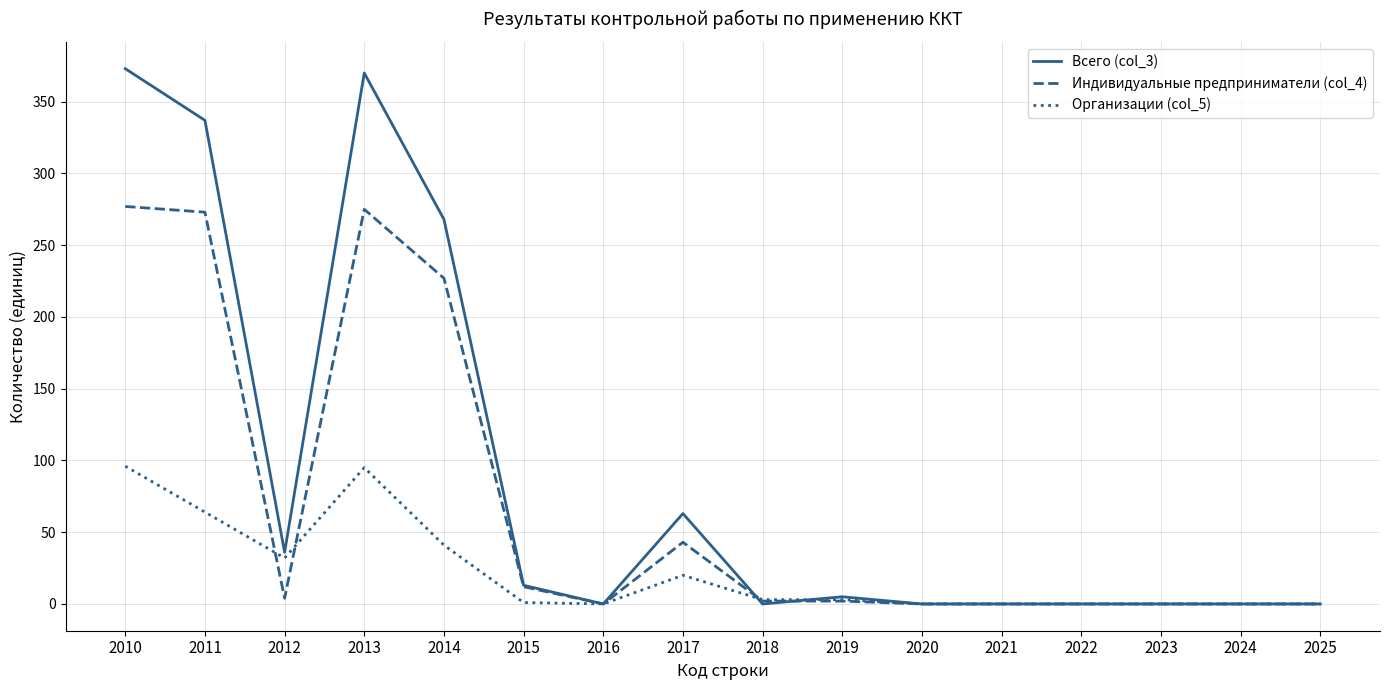

What is the maximum value for Индивидуальные предприниматели (col_4)?

277